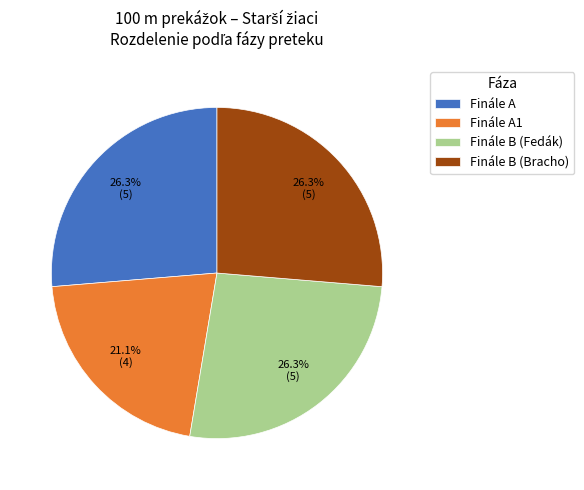

What is the ratio of the value at Finále A to the value at Finále B (Bracho)?

1.0